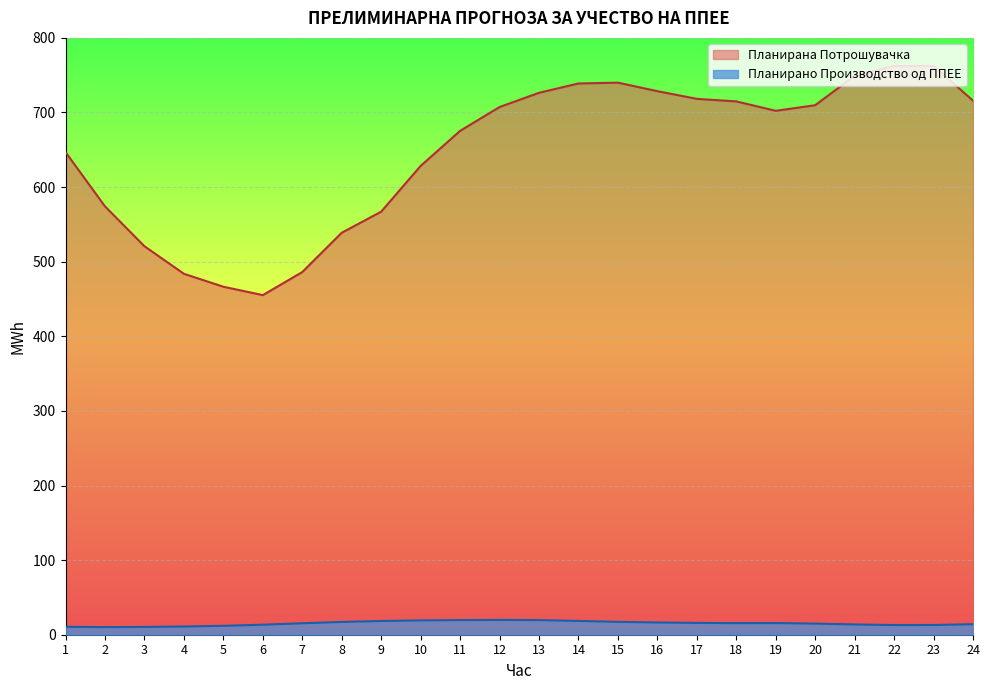

True or false: Планирана Потрошувачка and Планирано Производство од ППЕЕ intersect in this chart.

False